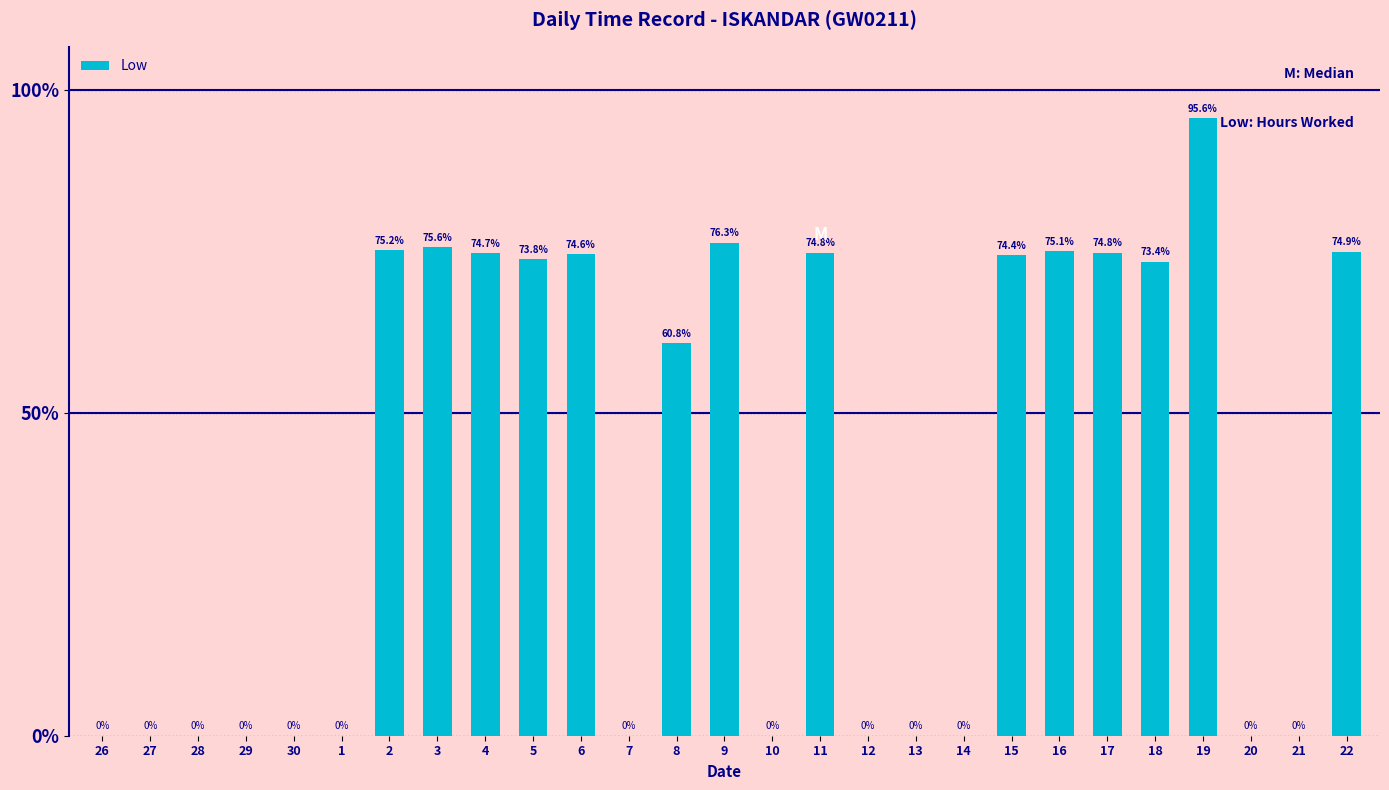

What is the label of the 9th bar from the right?

14